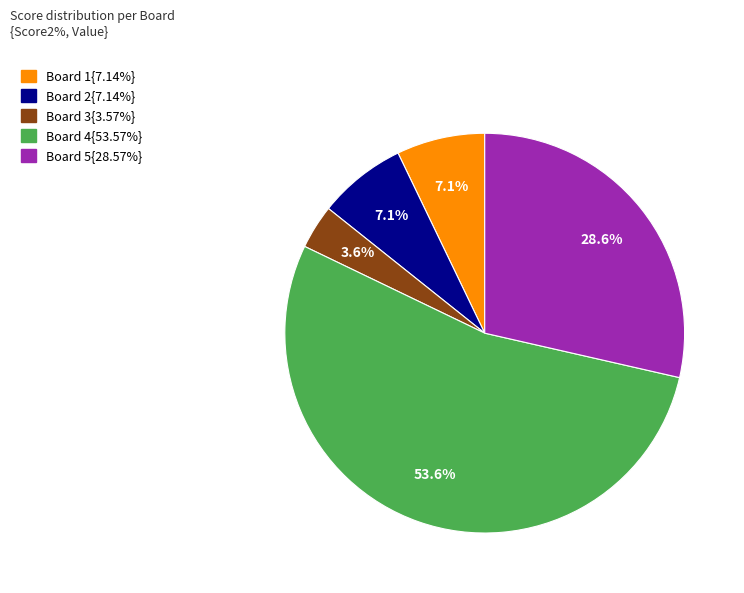

How many slices are in this pie chart?

5